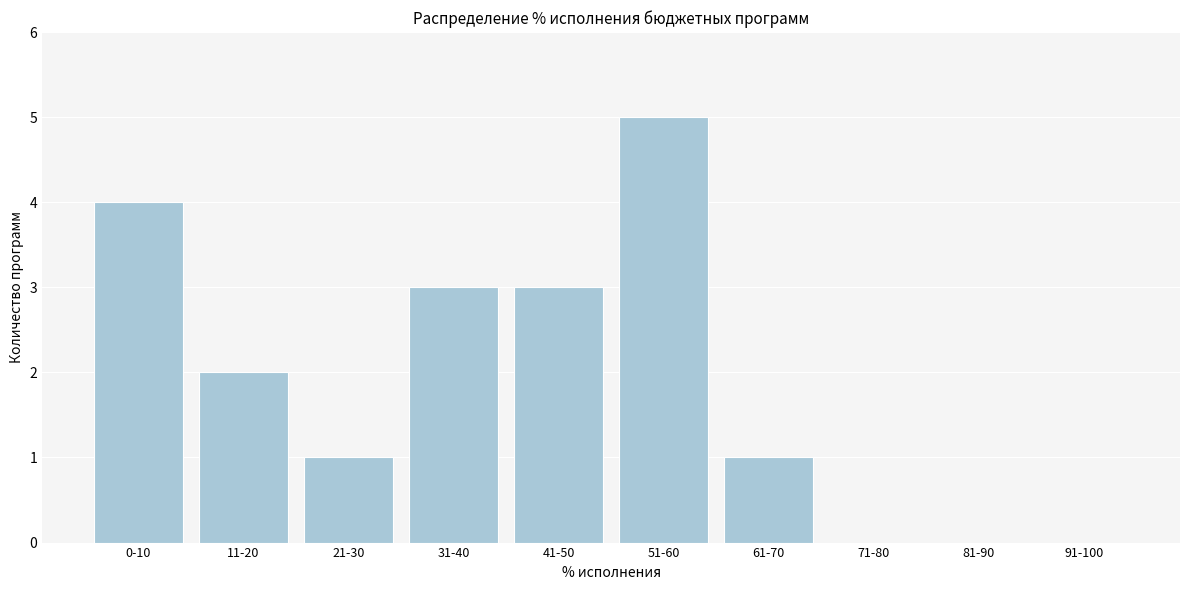

Reading left to right, transcribe all the data shown in this chart.

0-10=4	11-20=2	21-30=1	31-40=3	41-50=3	51-60=5	61-70=1	71-80=0	81-90=0	91-100=0